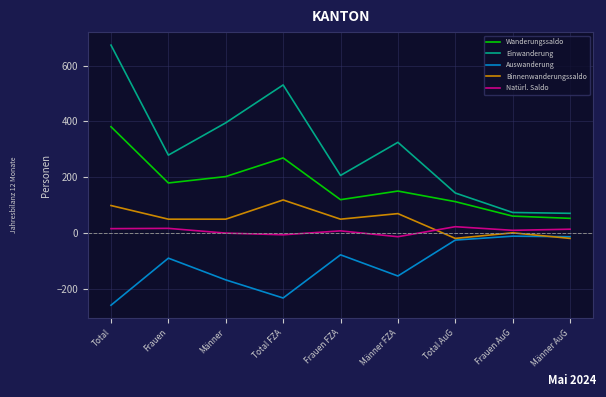

At which category does Einwanderung reach its first local peak?

Total FZA